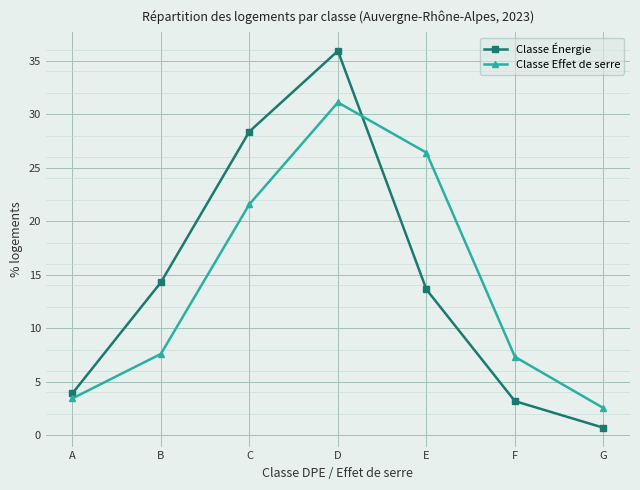

Which category has the lowest value across all series?

G